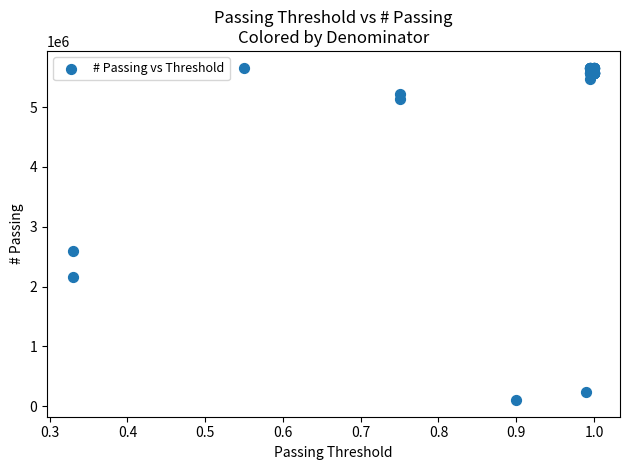

What Y value in the scatter plot is closest to 2880731?

2601959